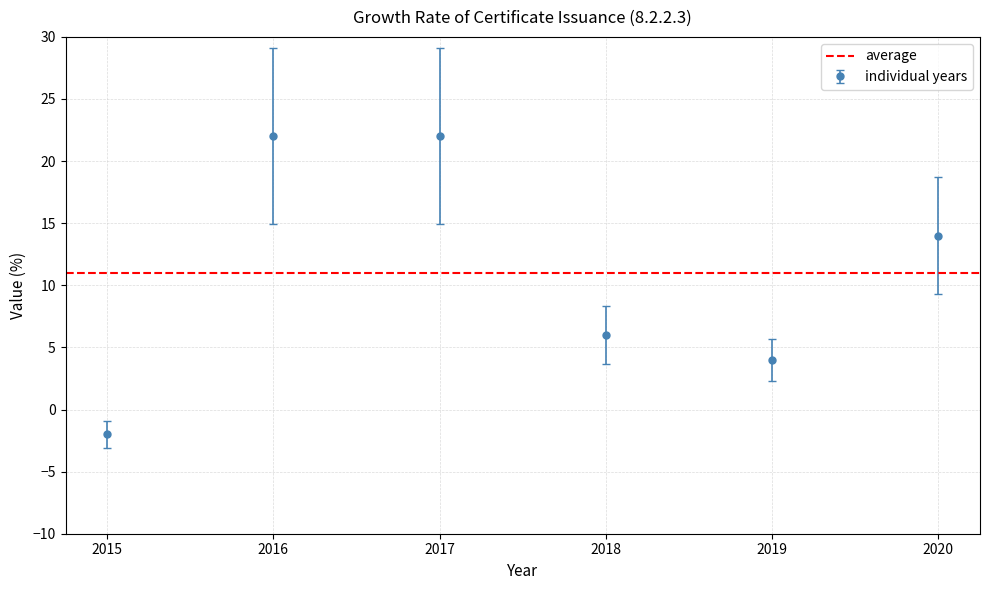

What is the value of the 6th point from the left?

14